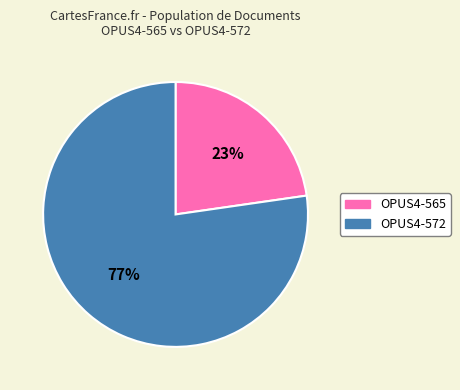

What is the smallest slice in the pie chart?

OPUS4-565